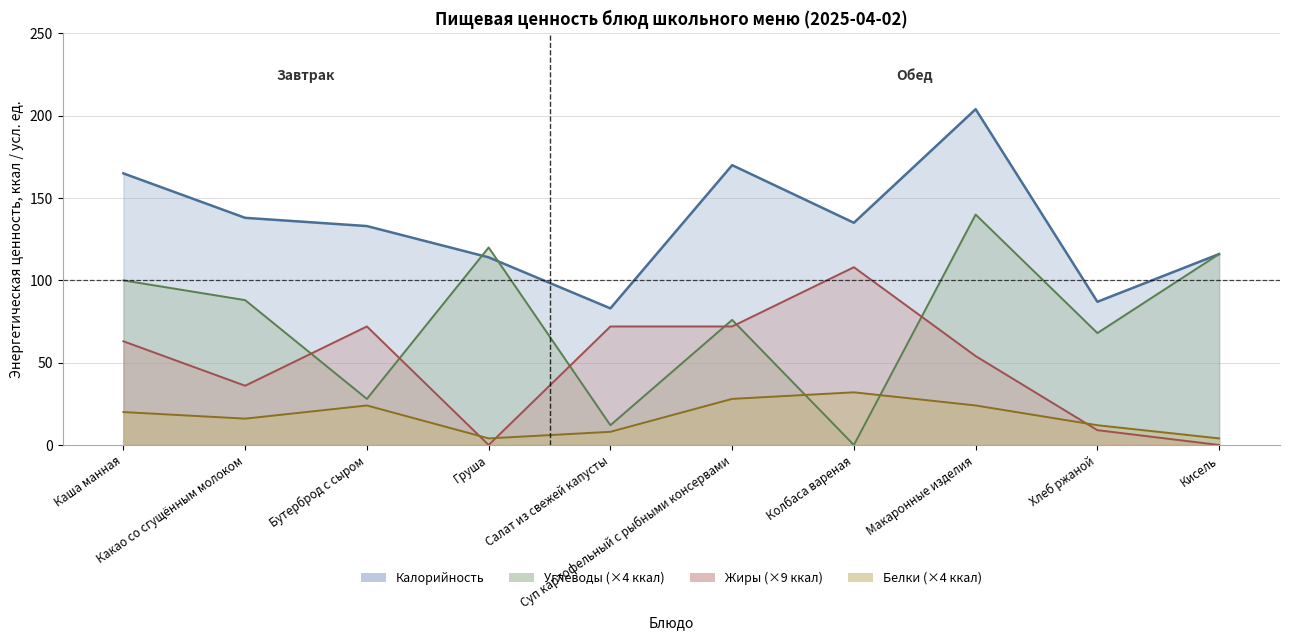

What is the value of the Углеводы point at the 6th from the left?

76